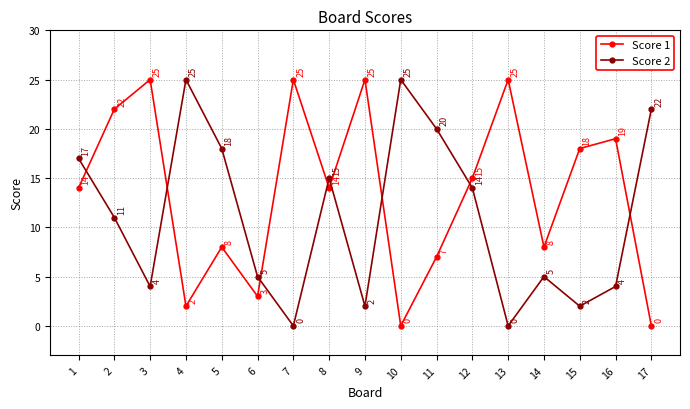

True or false: Score 1 and Score 2 intersect in this chart.

True